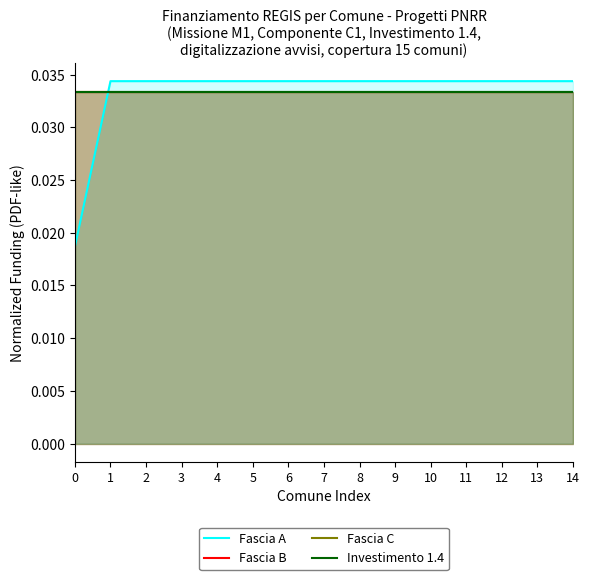

Does the chart display data point markers on the line(s)?

No